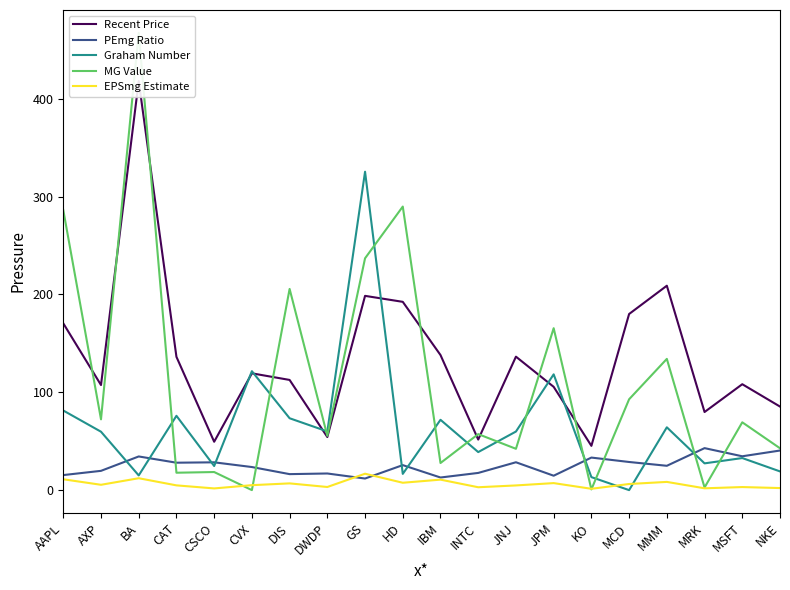

The EPSmg Estimate series shows 12.2 at BA. True or false?

True